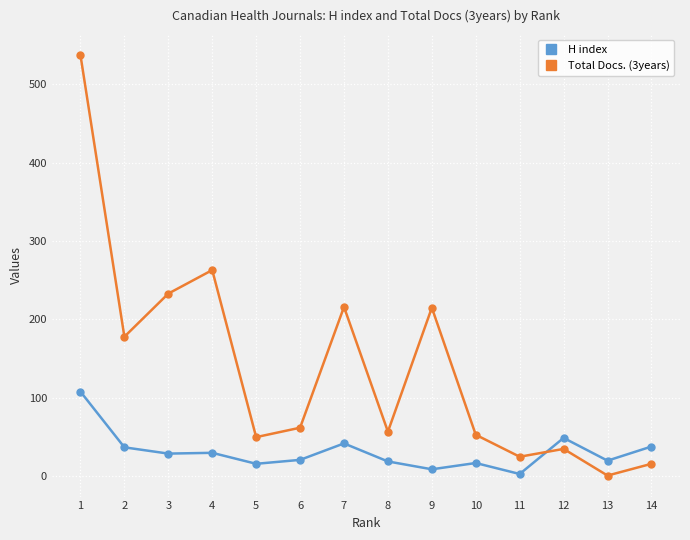

What is the value of the Total Docs. (3years) point at the 11th from the left?

25